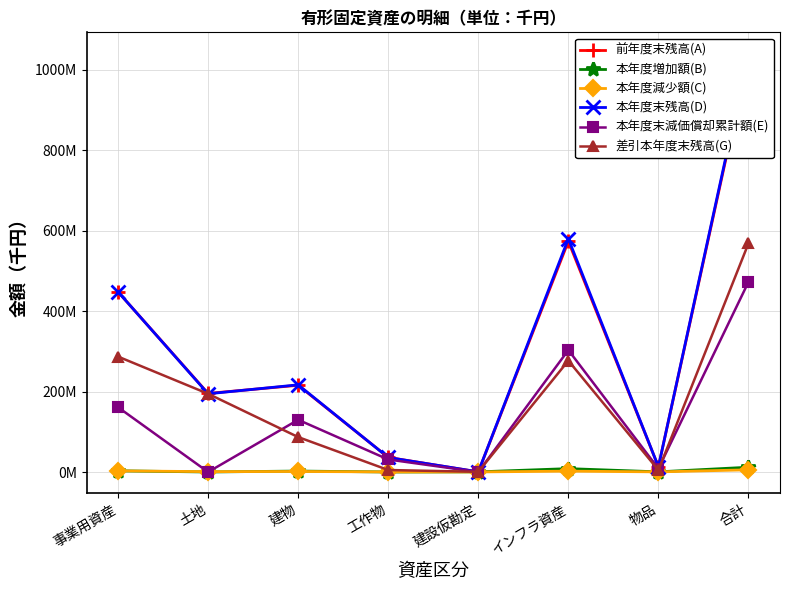

Rank the series by their maximum value, from lowest to highest.

本年度減少額(C), 本年度増加額(B), 本年度末減価償却累計額(E), 差引本年度末残高(G), 前年度末残高(A), 本年度末残高(D)